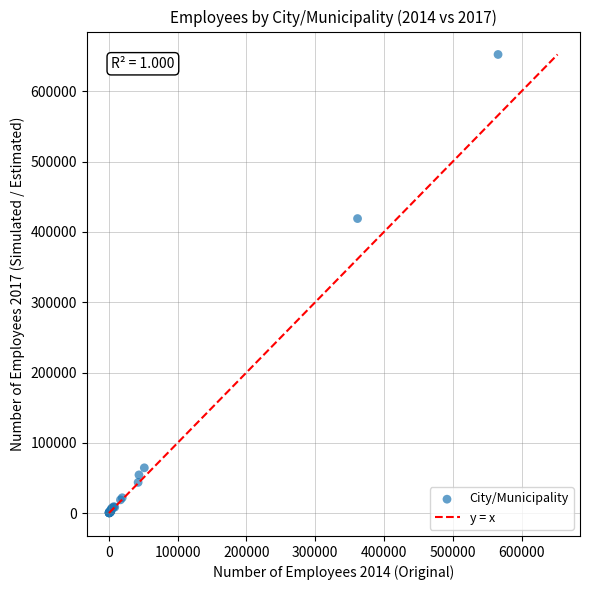

What Y value in the scatter plot is closest to 326310?

419043